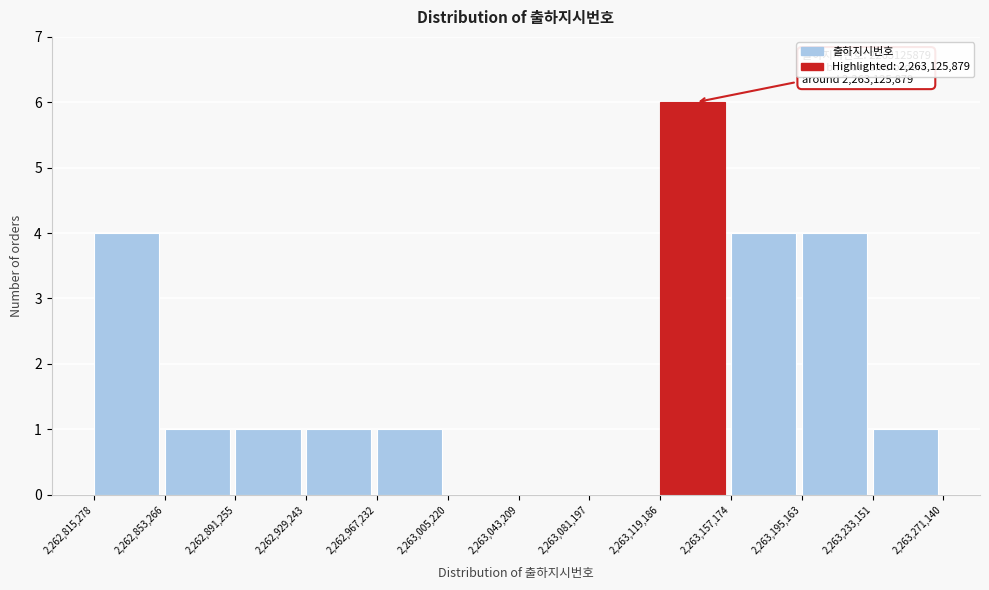

Over which range of the x-axis is the bar tallest?

2,263,119,186 to 2,263,157,174